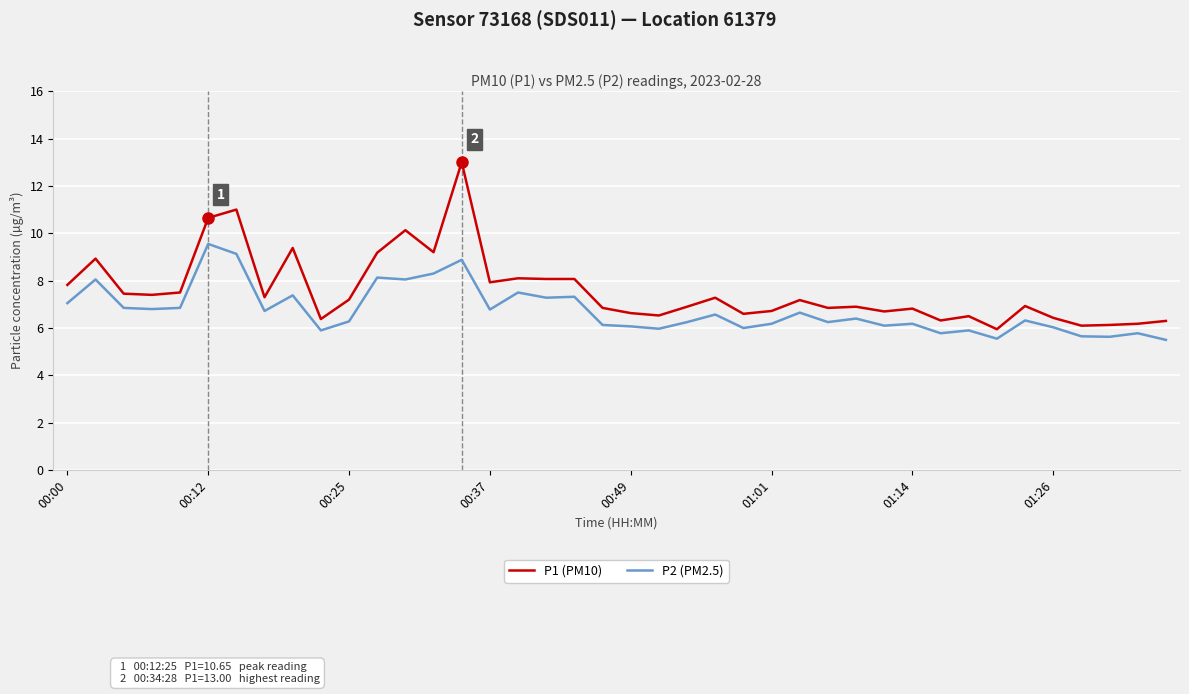

Which series has the largest total across all categories?

P1 (PM10)